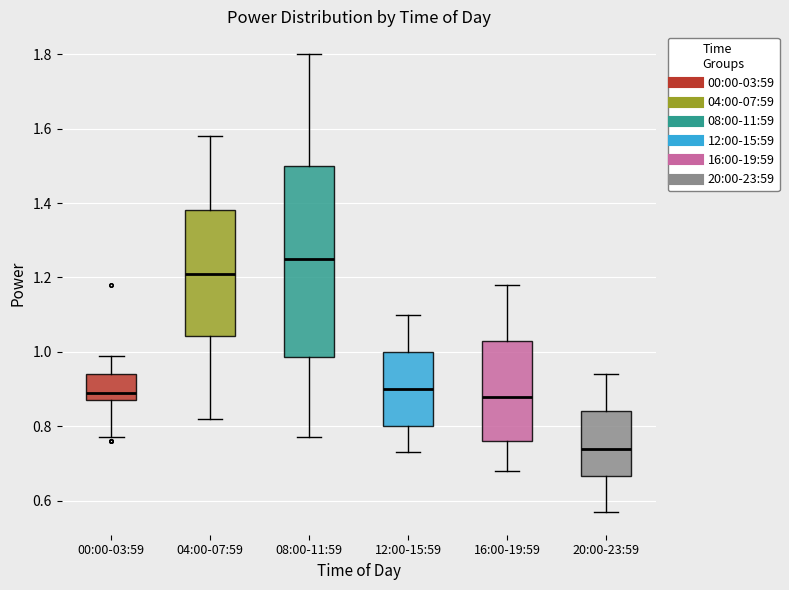

Reading left to right, read every box against the y-axis: the position of its median line, the range the box covers, and the ends of its whiskers. The values are not printed on the chart, so give them approximately, as read against the axis.

00:00-03:59: median 0.90, box 0.88 to 0.94, whiskers 0.78 to 1.00
04:00-07:59: median 1.22, box 1.04 to 1.38, whiskers 0.82 to 1.58
08:00-11:59: median 1.26, box 0.98 to 1.50, whiskers 0.78 to 1.80
12:00-15:59: median 0.90, box 0.80 to 1.00, whiskers 0.74 to 1.10
16:00-19:59: median 0.88, box 0.76 to 1.04, whiskers 0.68 to 1.18
20:00-23:59: median 0.74, box 0.66 to 0.84, whiskers 0.58 to 0.94